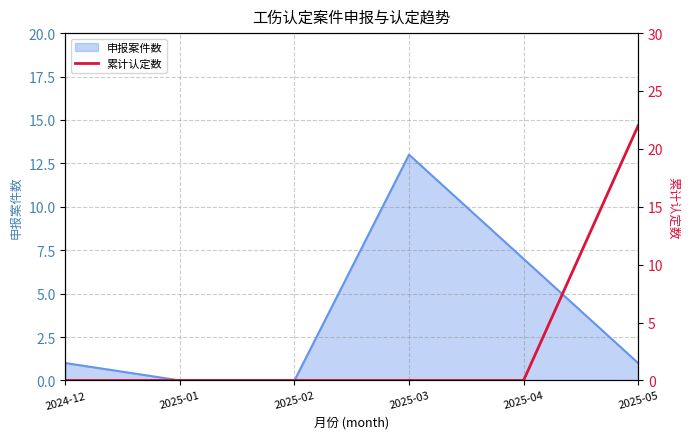

What is the maximum value shown in the chart?

22